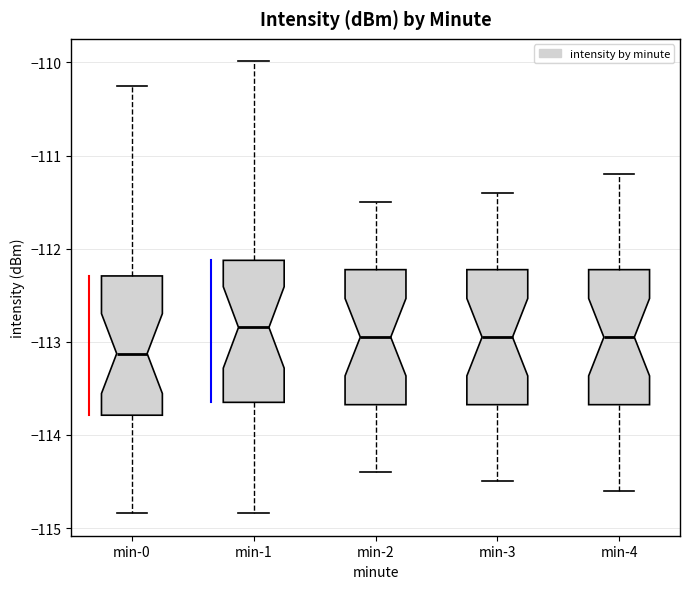

Where does the median line of the box for min-1 sit on the y-axis? The values are not printed on the chart, so give them approximately, as read against the axis.

-112.8